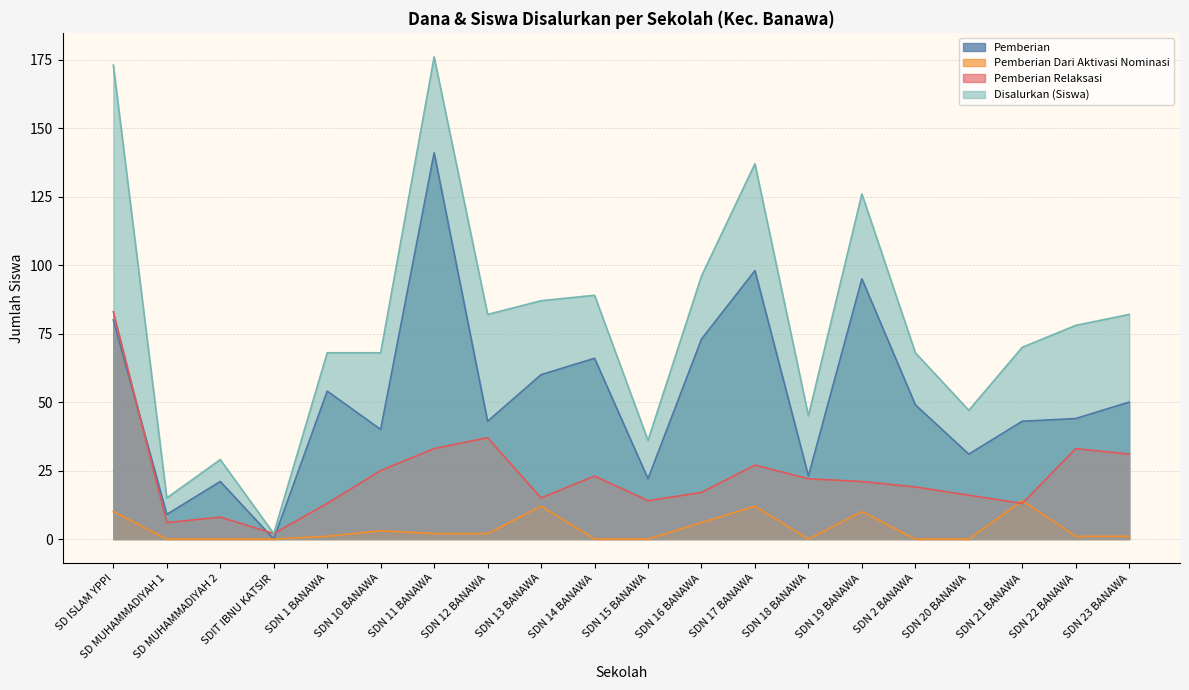

List the series in order of their overall mean, lowest first.

Pemberian Dari Aktivasi Nominasi, Pemberian Relaksasi, Pemberian, Disalurkan (Siswa)